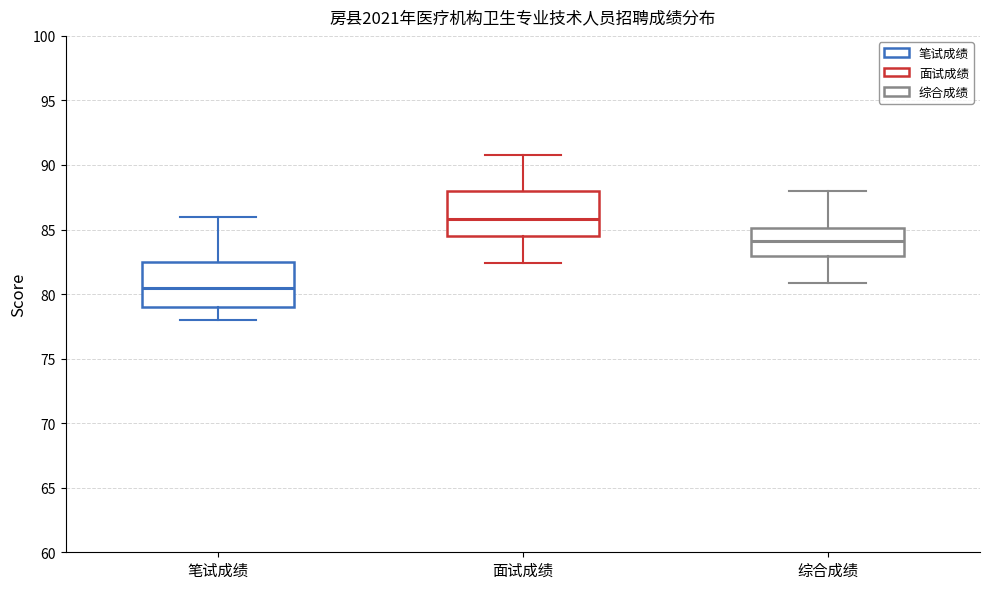

Reading left to right, read every box against the y-axis: the position of its median line, the range the box covers, and the ends of its whiskers. The values are not printed on the chart, so give them approximately, as read against the axis.

笔试成绩: median 80.5, box 79.0 to 82.5, whiskers 78.0 to 86.0
面试成绩: median 86.0, box 84.5 to 88.0, whiskers 82.5 to 91.0
综合成绩: median 84.0, box 83.0 to 85.0, whiskers 81.0 to 88.0